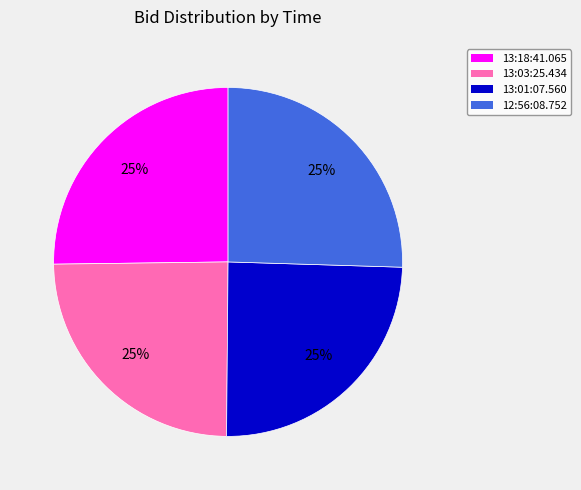

Is it true that 12:56:08.752 is 32% of the pie?

False